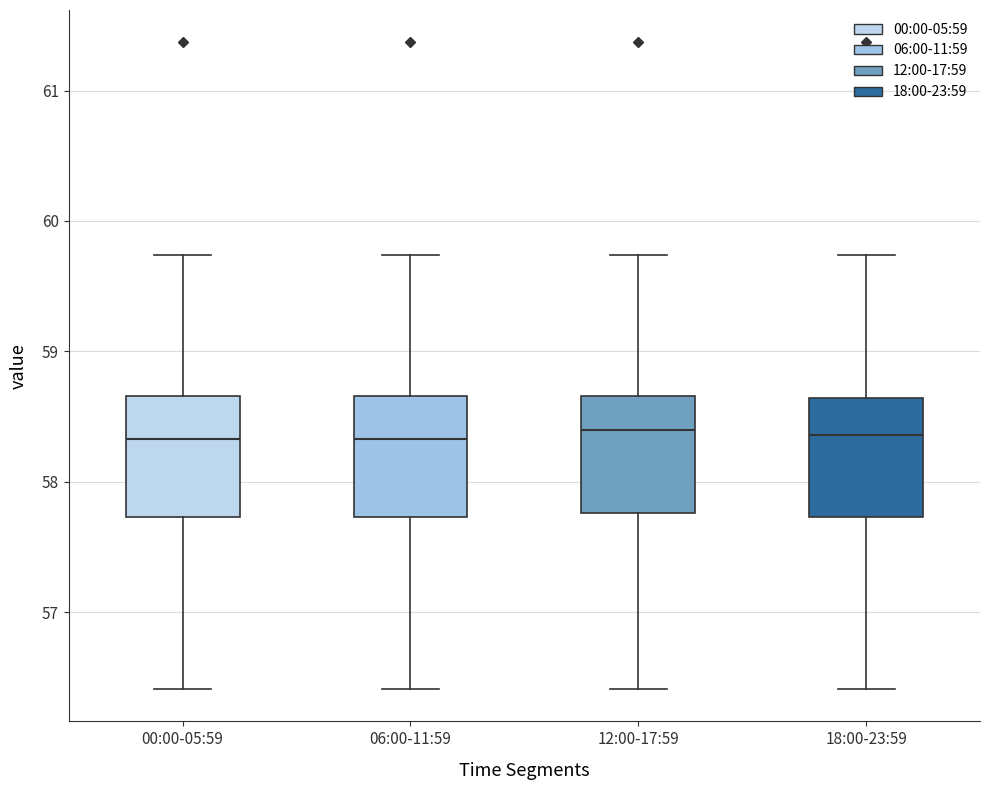

Reading left to right, read every box against the y-axis: the position of its median line, the range the box covers, and the ends of its whiskers. The values are not printed on the chart, so give them approximately, as read against the axis.

00:00-05:59: median 58.3, box 57.7 to 58.7, whiskers 56.4 to 59.7
06:00-11:59: median 58.3, box 57.7 to 58.7, whiskers 56.4 to 59.7
12:00-17:59: median 58.4, box 57.8 to 58.7, whiskers 56.4 to 59.7
18:00-23:59: median 58.4, box 57.7 to 58.6, whiskers 56.4 to 59.7